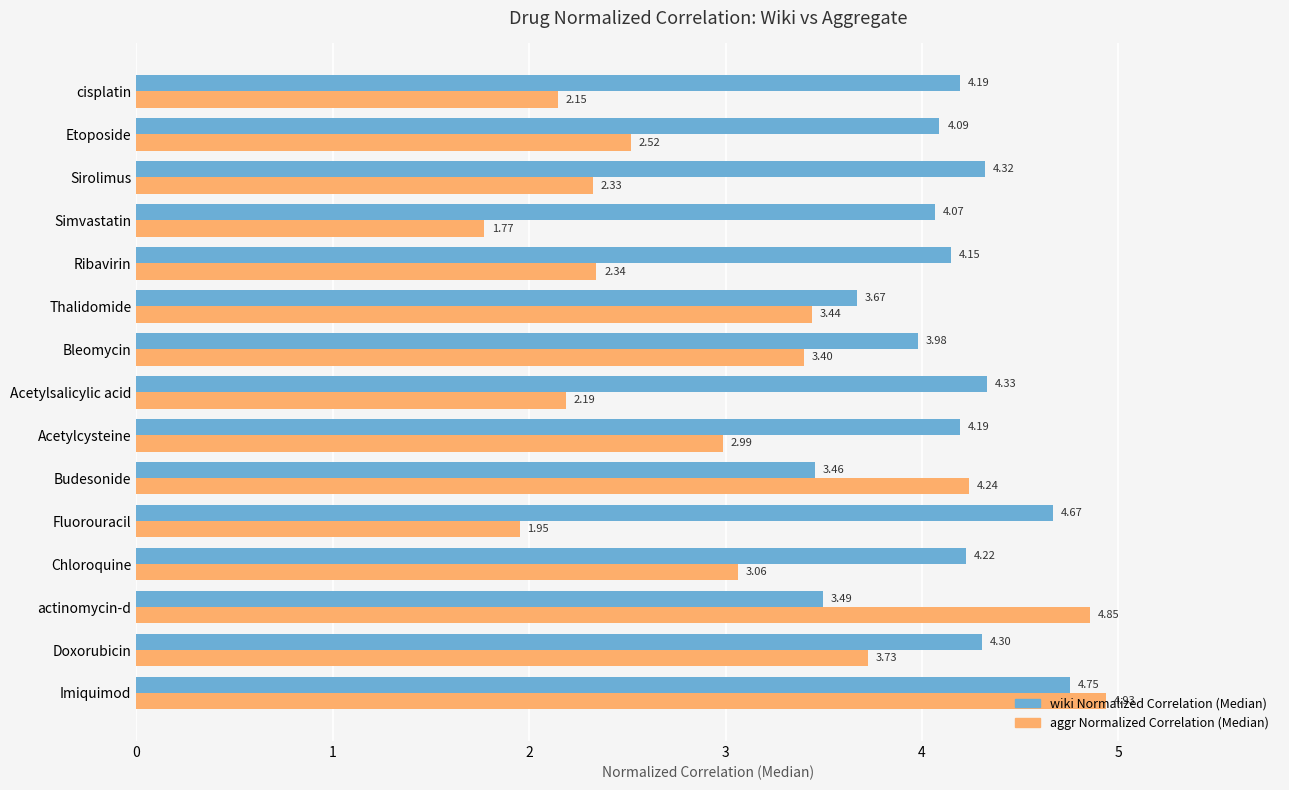

At which category is the sum across all series the highest?

Imiquimod